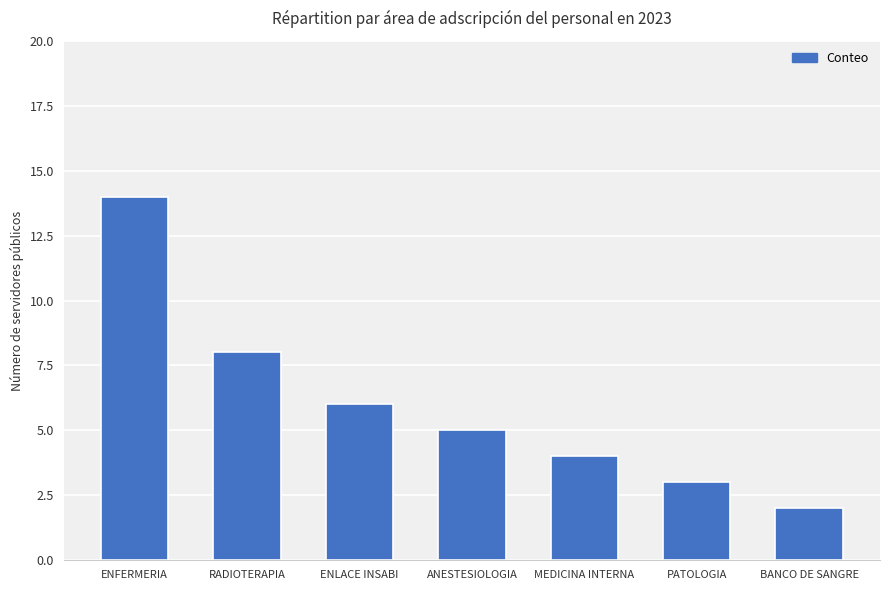

What is the label of the 1st bar from the right?

BANCO DE SANGRE